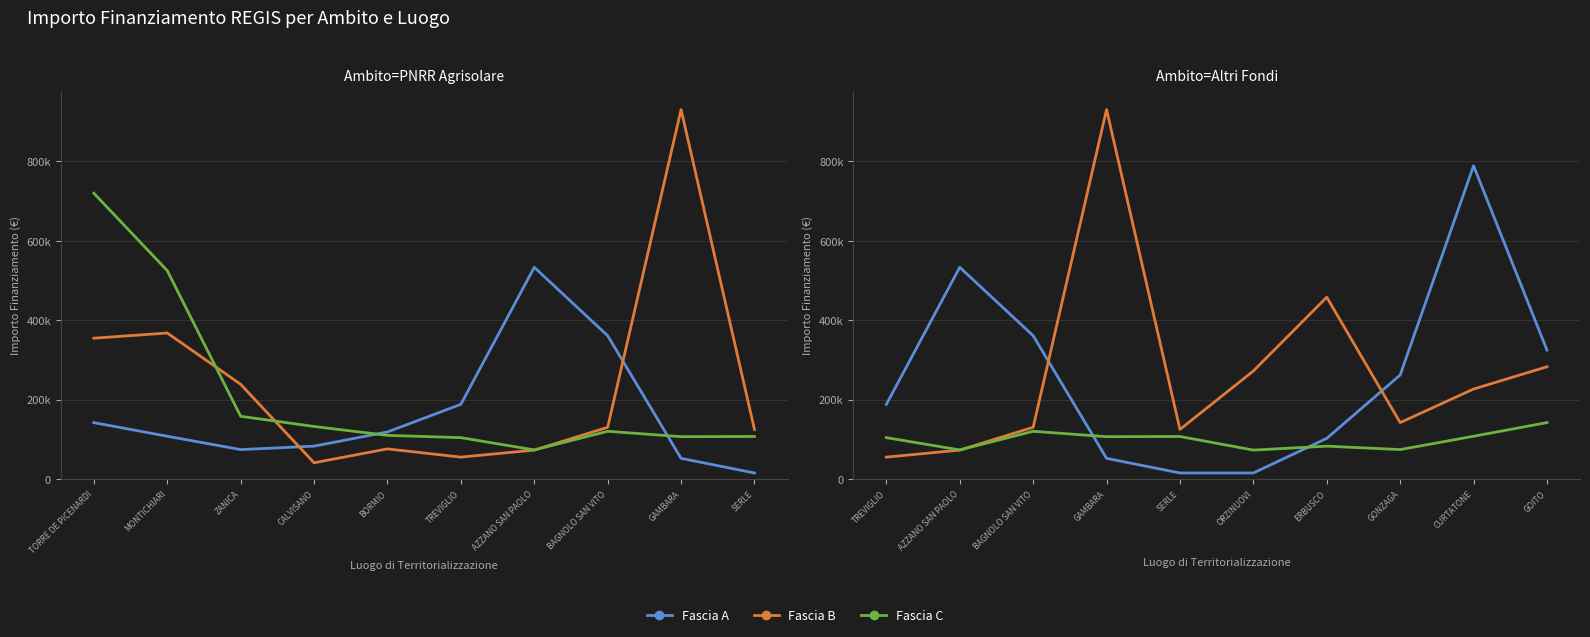

Is it true that Fascia A equals 12279.1 at GAMBARA?

False